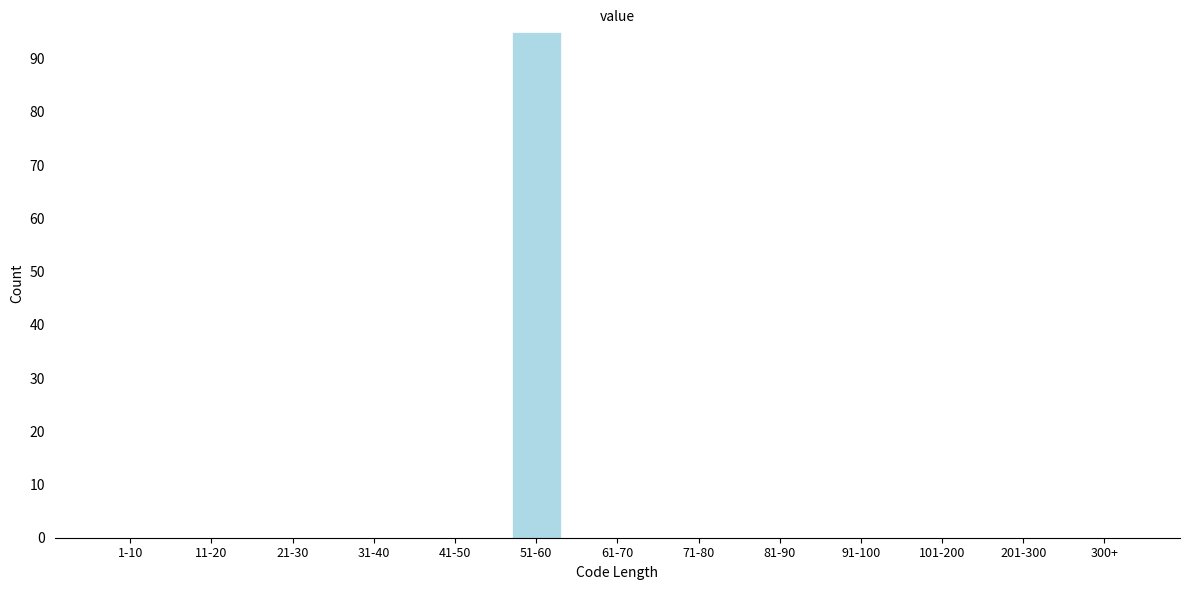

Reading left to right, what are all the values shown in this chart?

1-10=0	11-20=0	21-30=0	31-40=0	41-50=0	51-60=95	61-70=0	71-80=0	81-90=0	91-100=0	101-200=0	201-300=0	300+=0